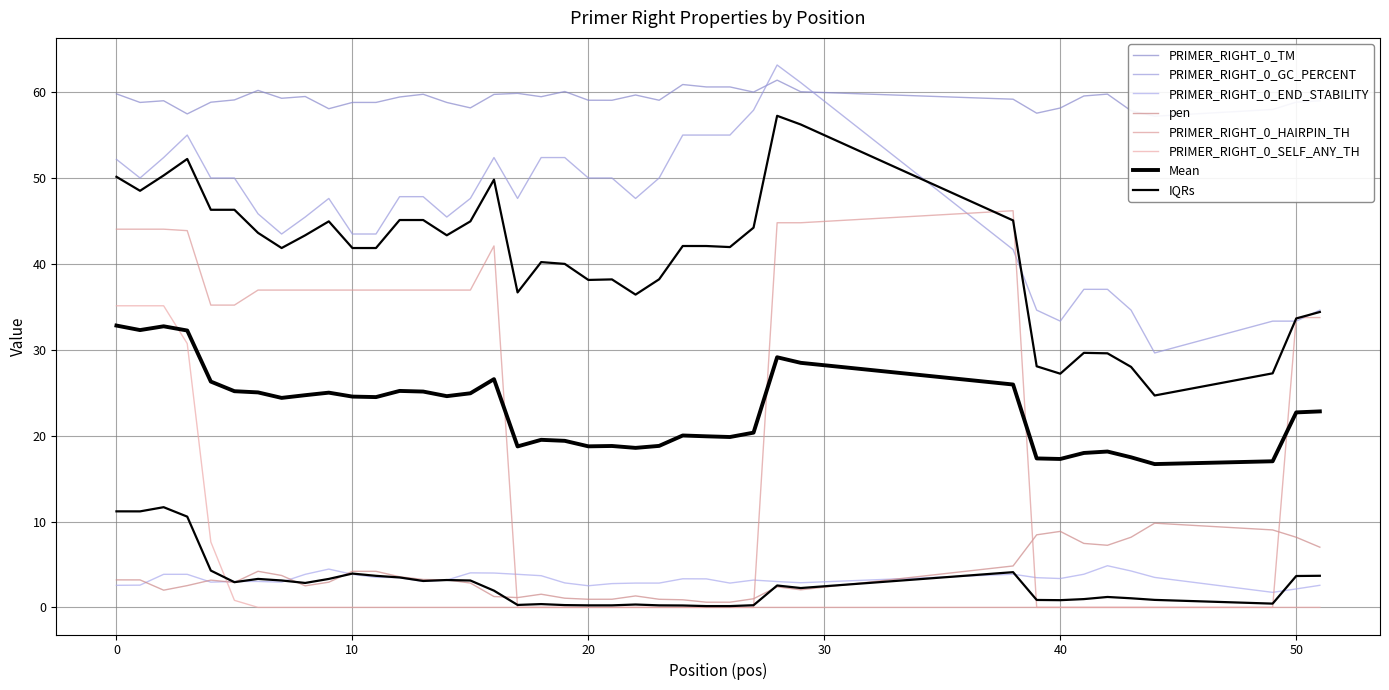

Rank the categories by PRIMER_RIGHT_0_HAIRPIN_TH value from highest to lowest.

38, 28, 29, 0, 1, 2, 3, 16, 6, 7, 8, 9, 10, 11, 12, 13, 14, 15, 4, 5, 50, 51, 17, 18, 19, 20, 21, 22, 23, 24, 25, 26, 27, 39, 40, 41, 42, 43, 44, 49